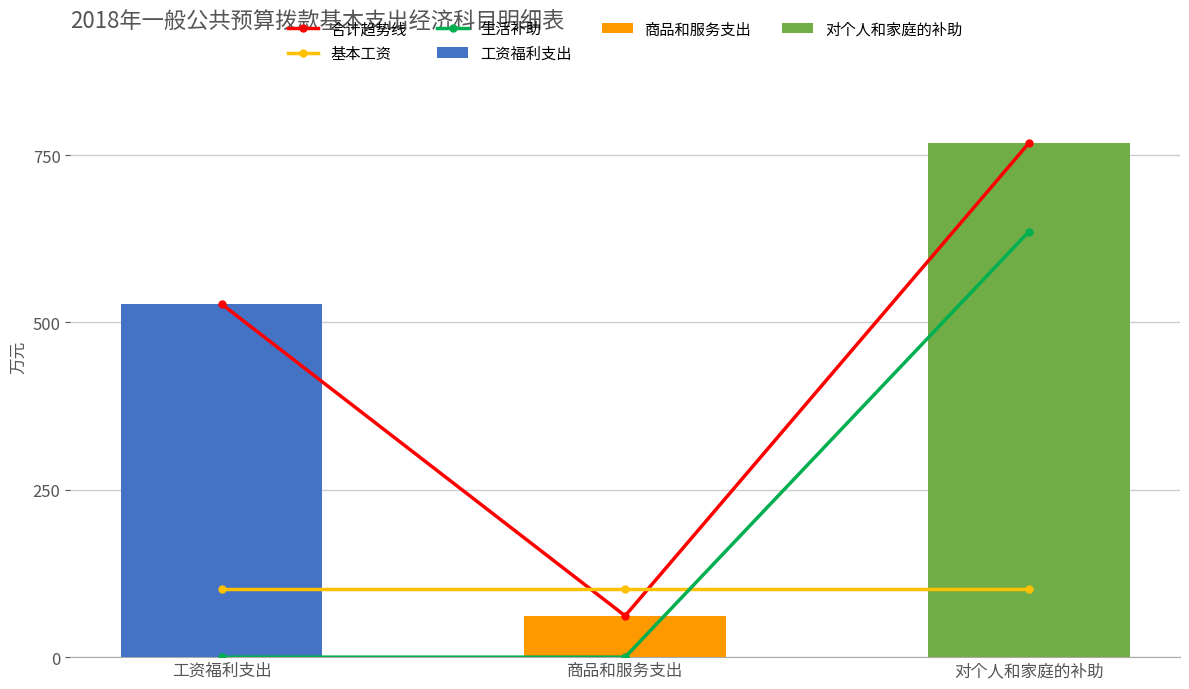

What is the sum of the 合计趋势线 values at 商品和服务支出 and 对个人和家庭的补助?

829.4